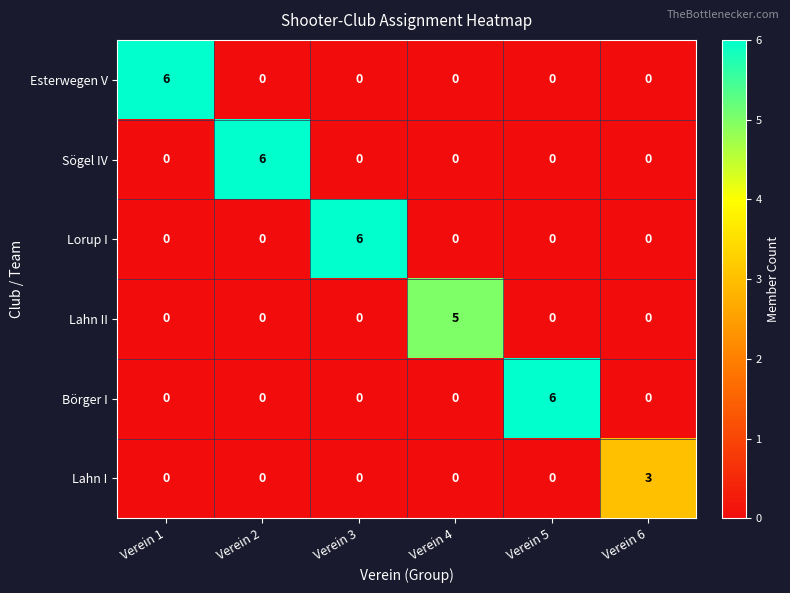

The Lahn I series shows 3 at Verein 6. True or false?

True